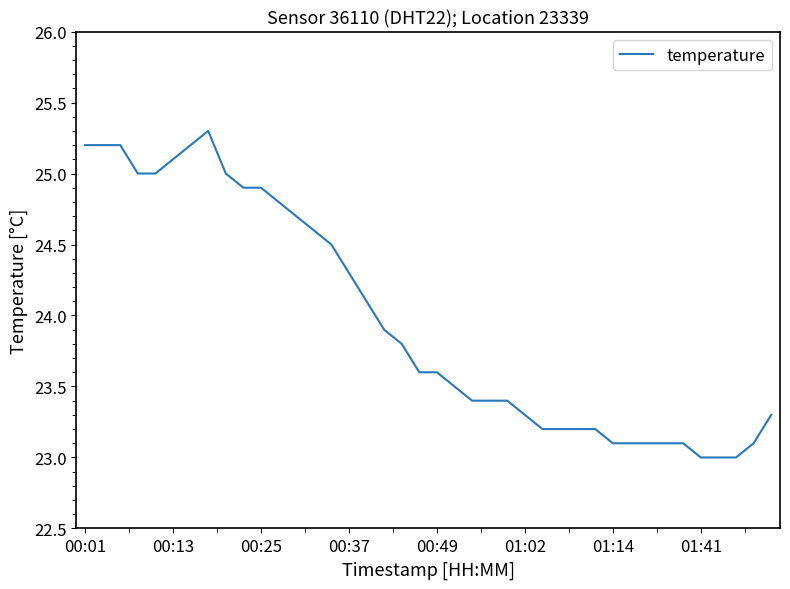

What is the difference between the maximum and minimum values?

2.3